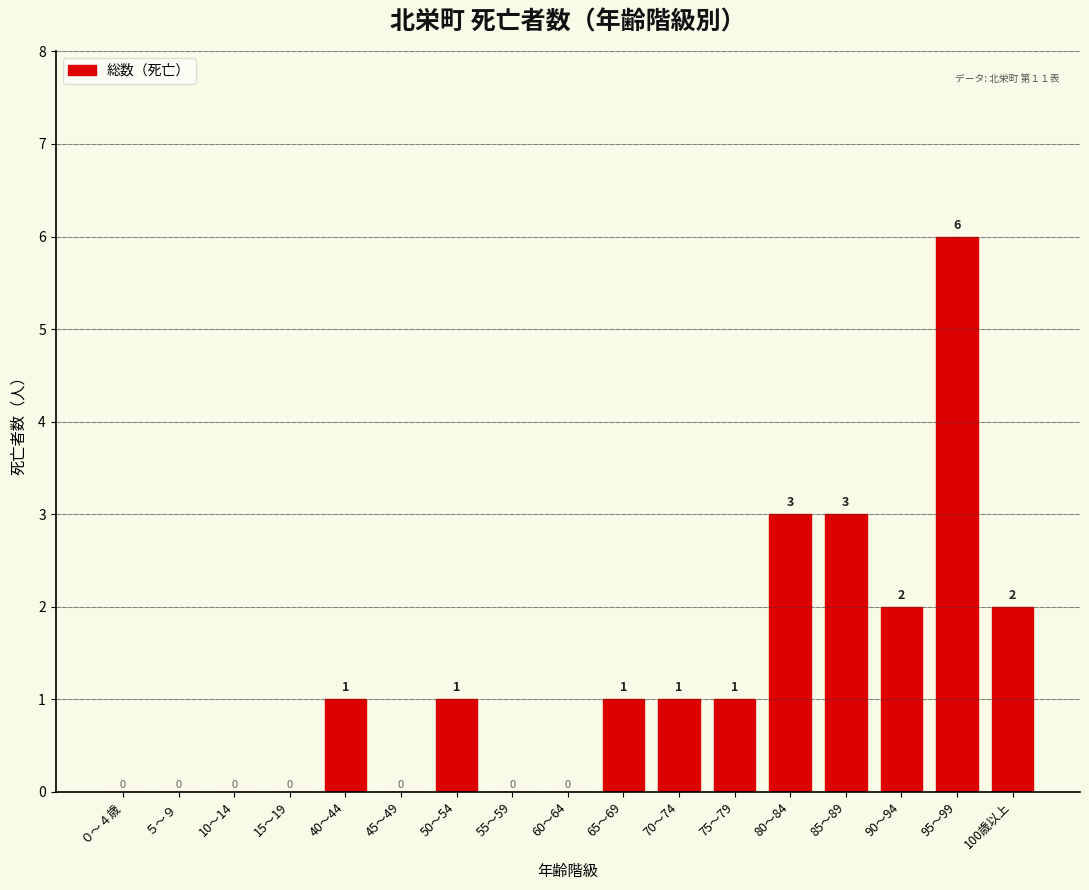

What is the maximum value shown in the chart?

6